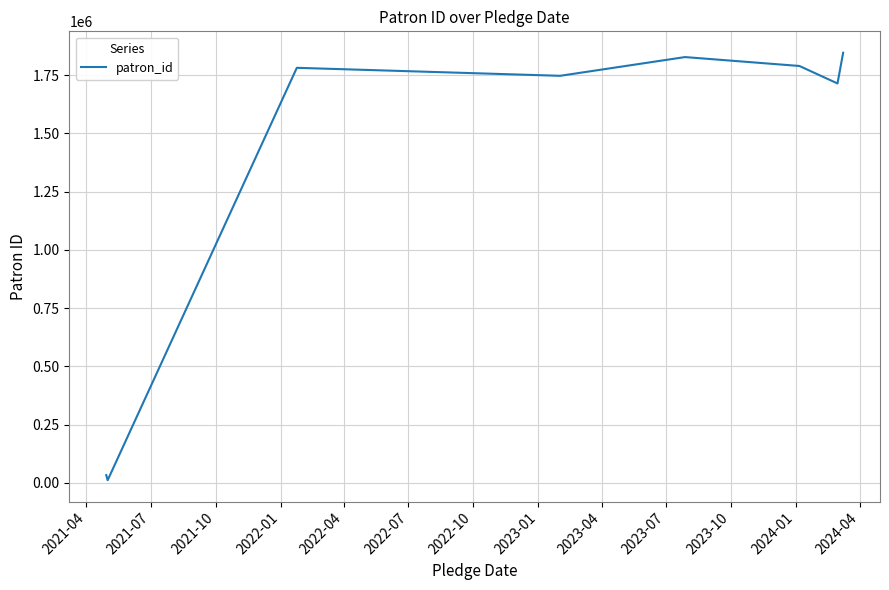

What is the smallest value displayed?

10833